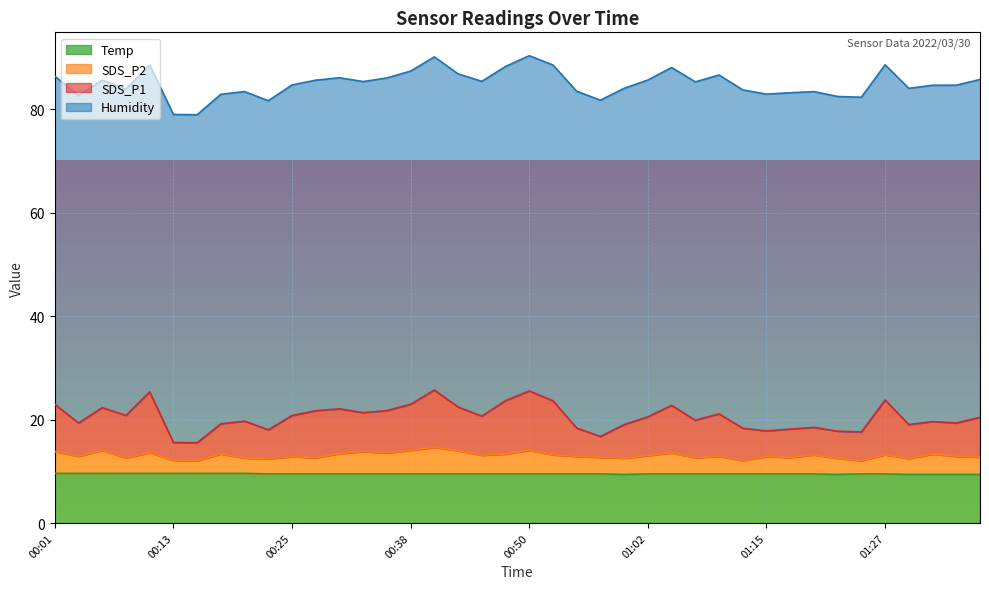

What is the difference between the maximum and second lowest values in the SDS_P2 series?

2.6